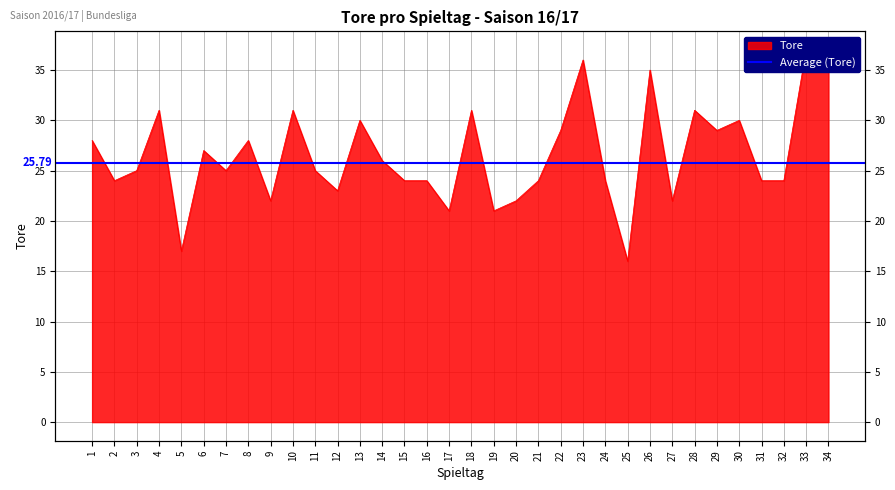

Count the number of categories in the chart.

34